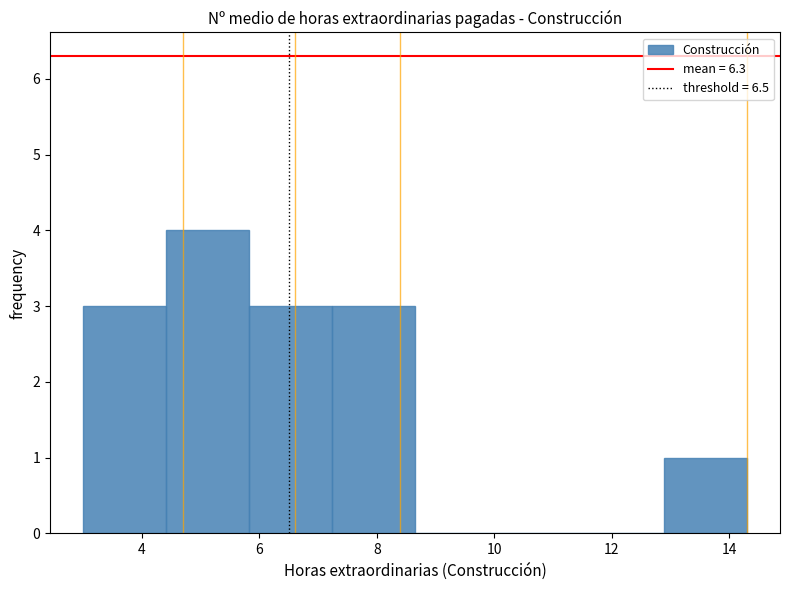

Reading left to right, list every bar in this chart as the range it spans on the x-axis followed by its height. Neither the bar edges nor the heights are printed on the chart, so give them approximately, as read against the axes.

3.0 to 4.4: 3
4.4 to 5.8: 4
5.8 to 7.2: 3
7.2 to 8.6: 3
8.6 to 10.0: 0
10.0 to 11.4: 0
11.4 to 12.8: 0
12.8 to 14.4: 1